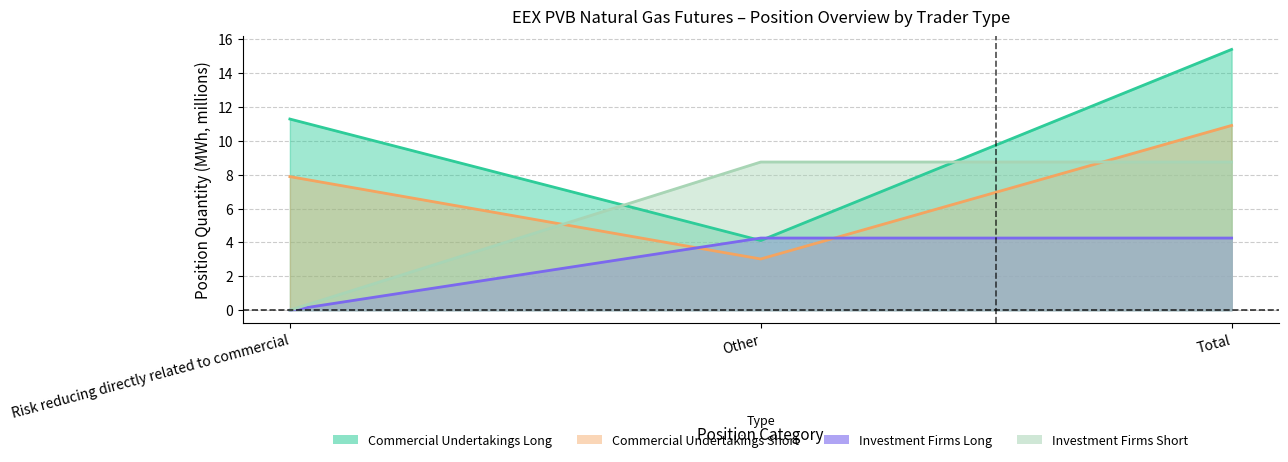

What position from the right is Other?

2